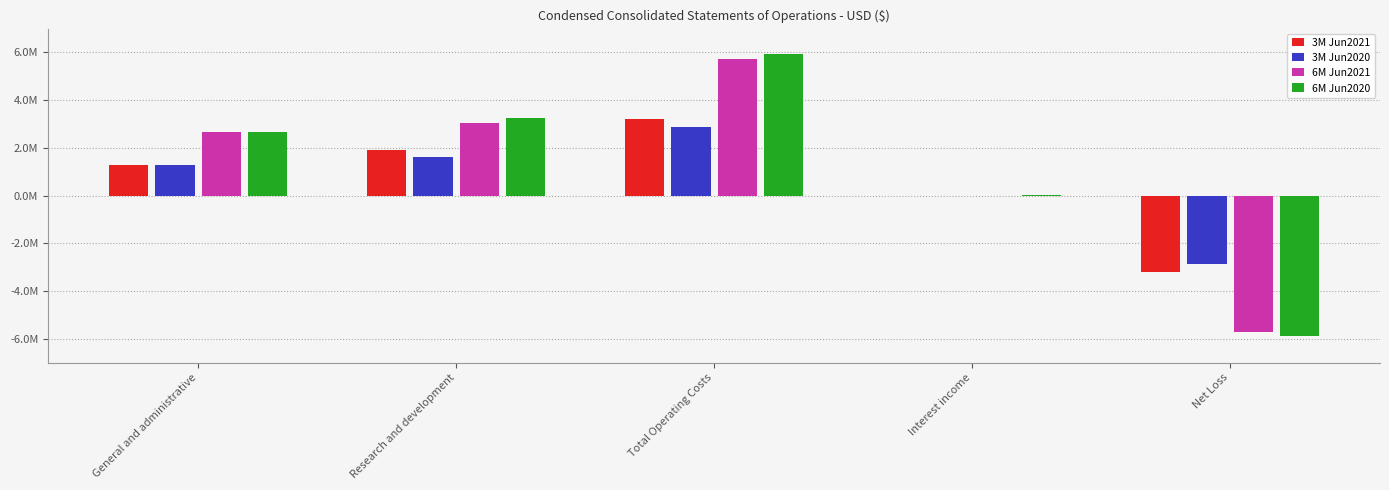

What is the spread (max minus min) of values at Net Loss?

2990000